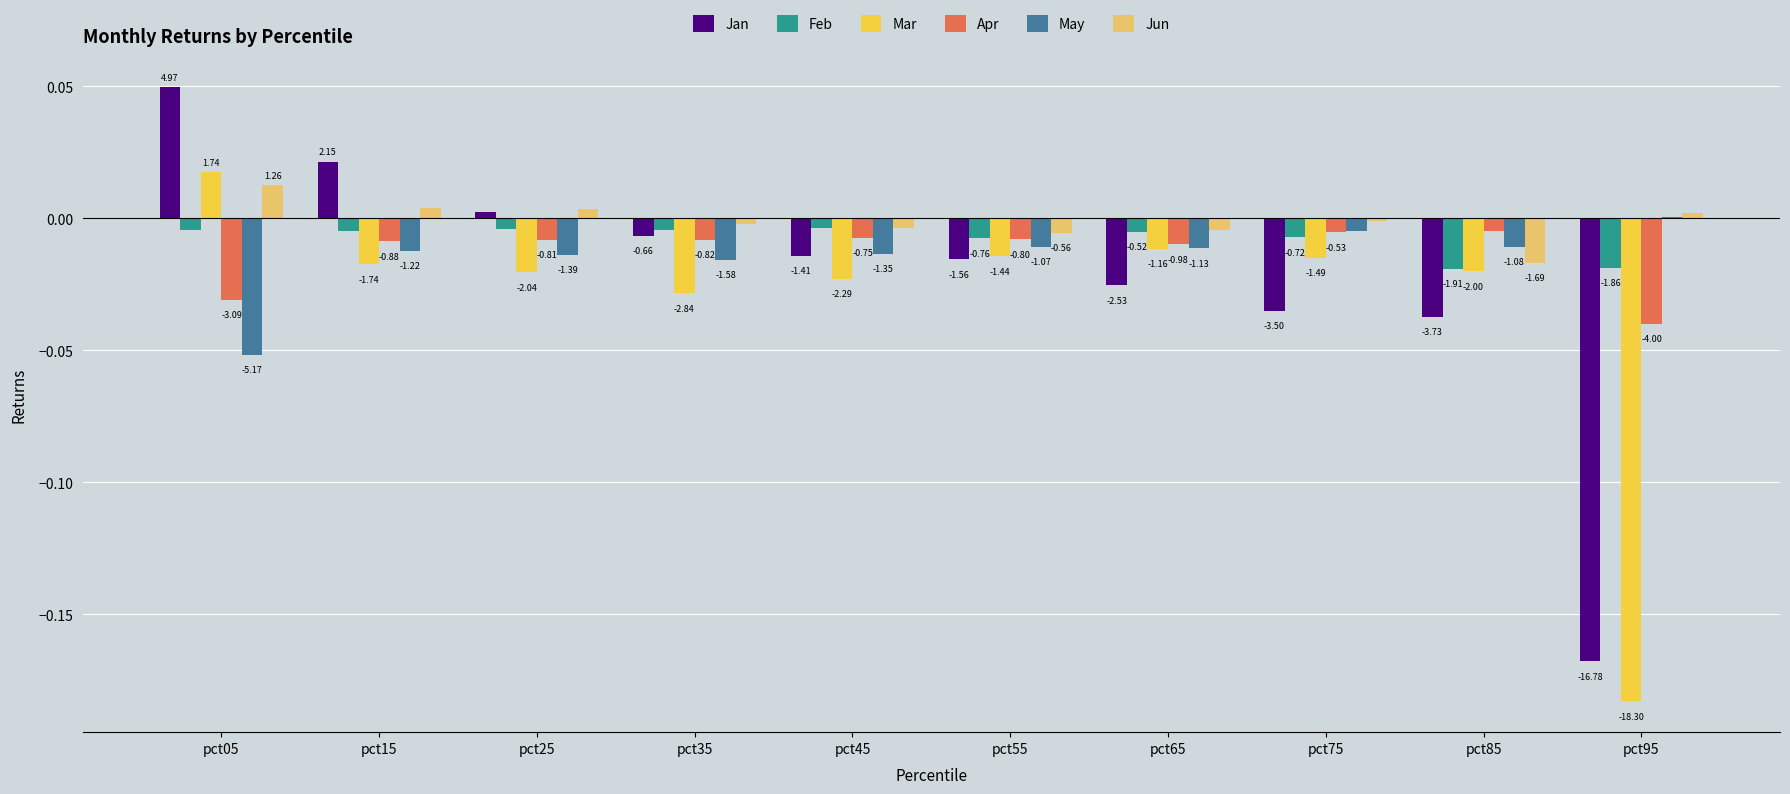

Which series changed the most between pct45 and pct75?

Jan